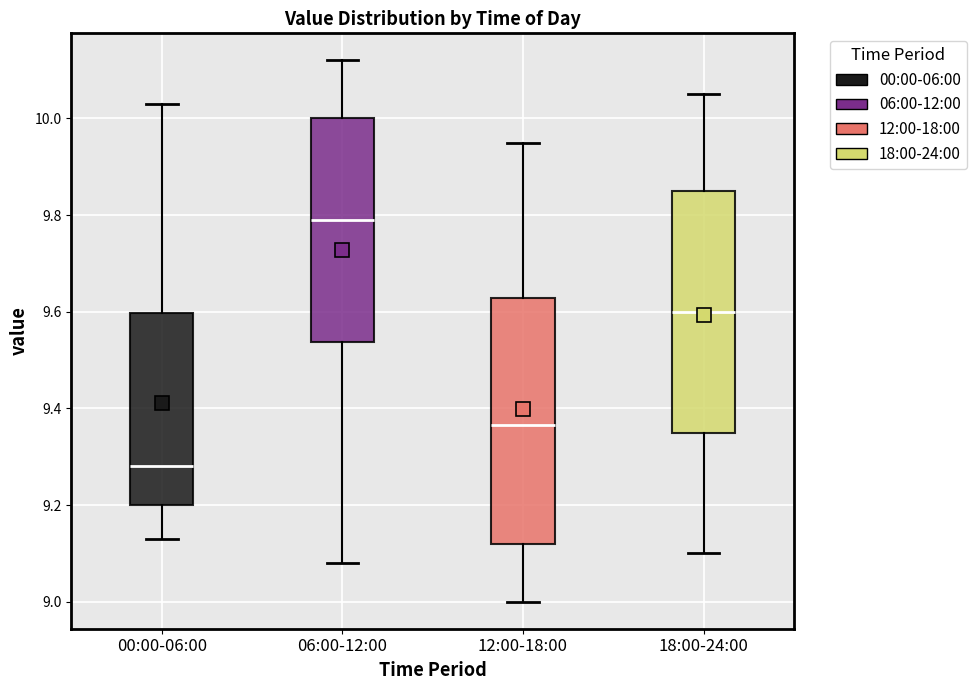

Reading left to right, read every box against the y-axis: the position of its median line, the range the box covers, and the ends of its whiskers. The values are not printed on the chart, so give them approximately, as read against the axis.

00:00-06:00: median 9.28, box 9.20 to 9.60, whiskers 9.14 to 10.04
06:00-12:00: median 9.80, box 9.54 to 10.00, whiskers 9.08 to 10.12
12:00-18:00: median 9.36, box 9.12 to 9.62, whiskers 9.00 to 9.96
18:00-24:00: median 9.60, box 9.36 to 9.86, whiskers 9.10 to 10.06